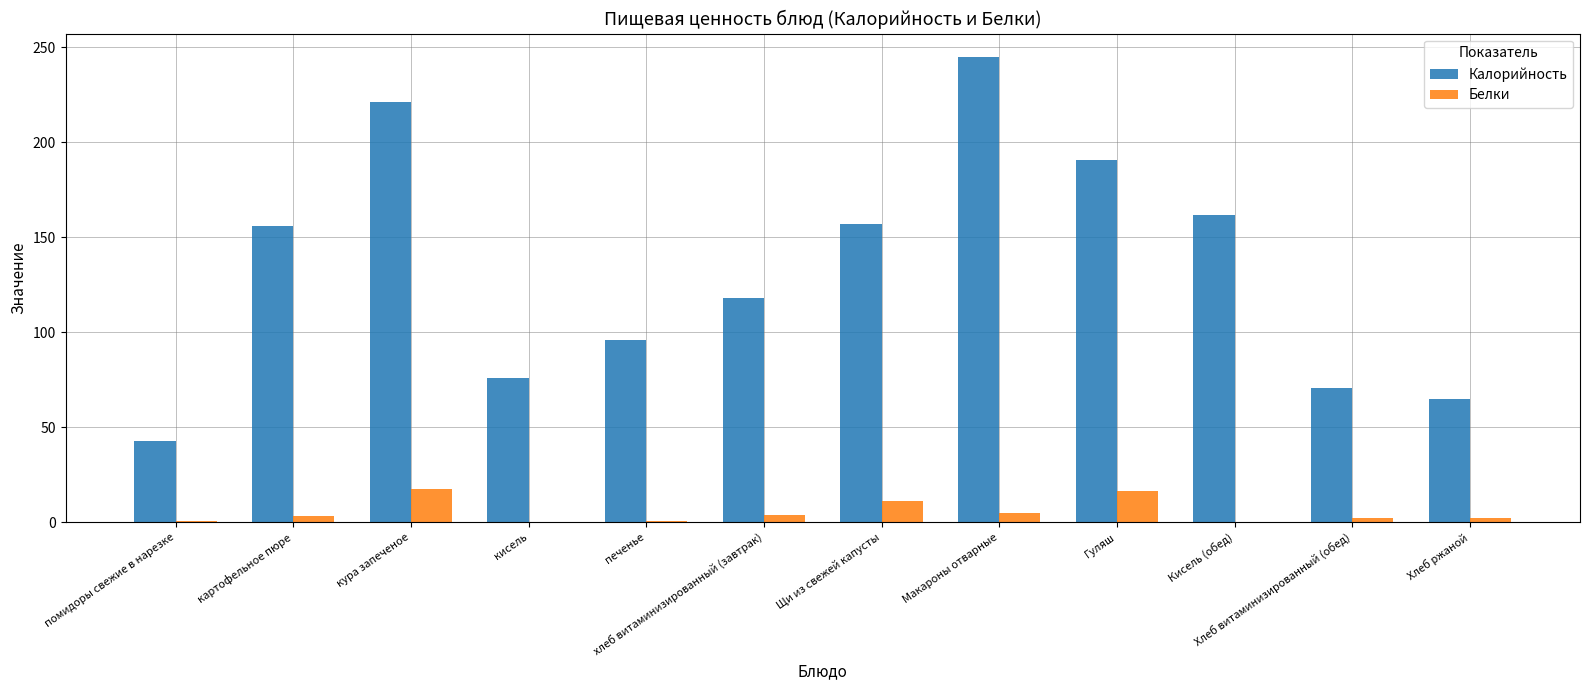

True or false: Белки has a value of 0.0 at Кисель (обед).

True